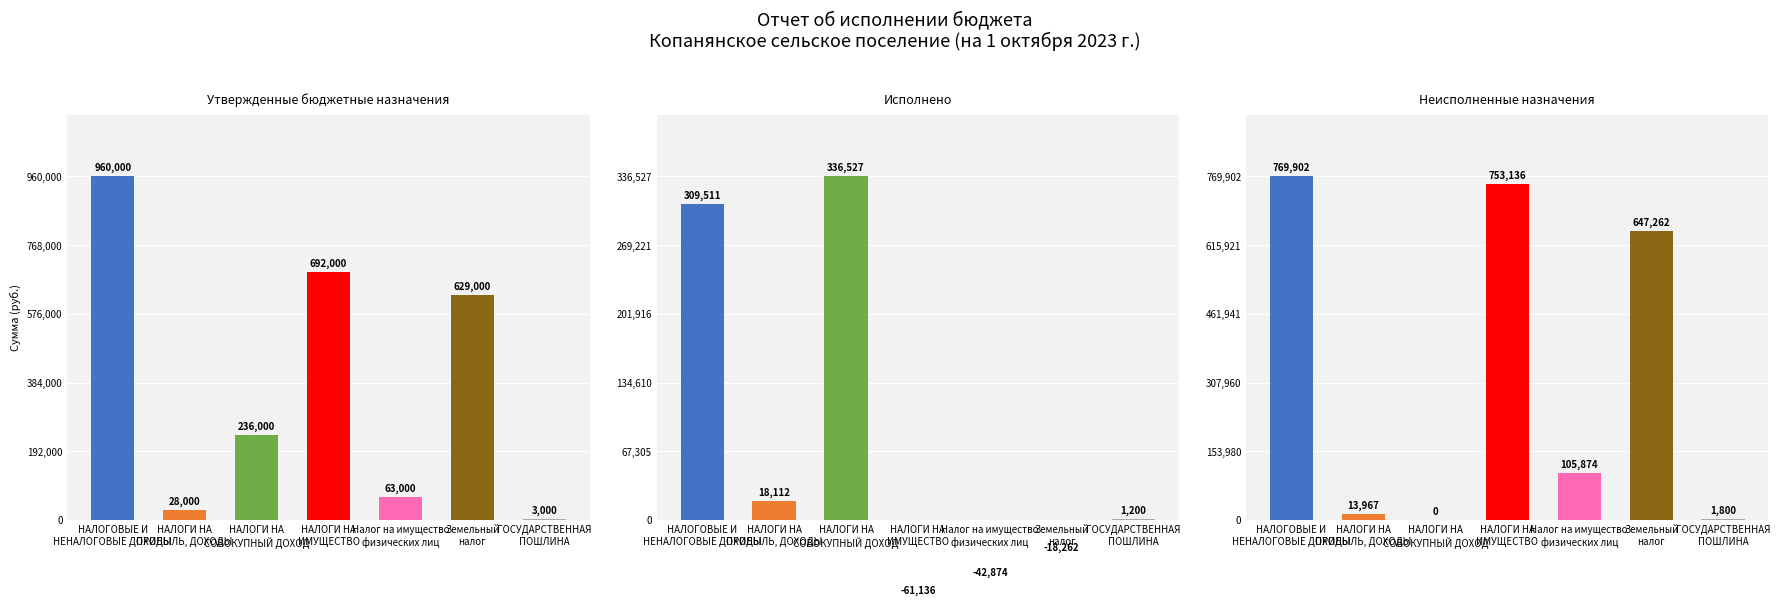

True or false: Исполнено has a value of 24423.0 at НАЛОГИ НА
ПРИБЫЛЬ, ДОХОДЫ.

False